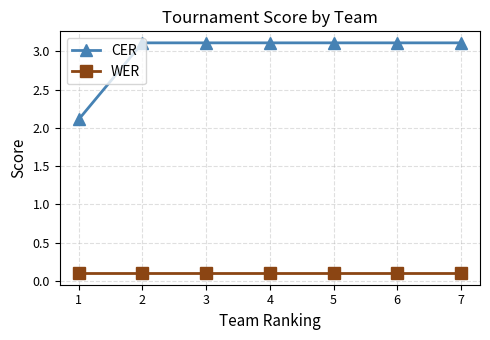

What are all the series names shown in the legend?

CER, WER